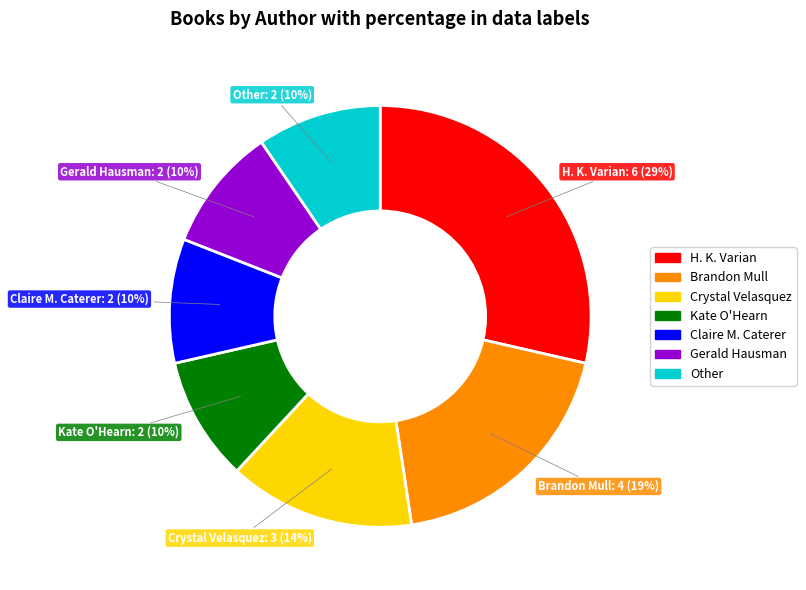

Does any single category account for the majority?

No